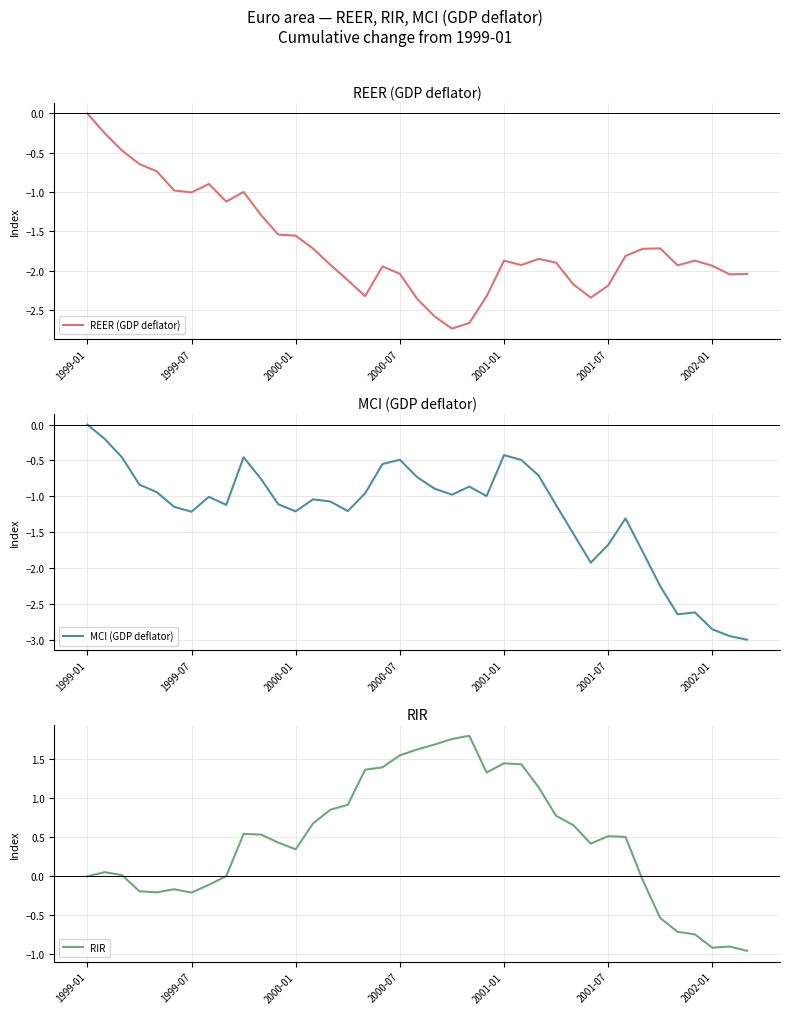

Where is the first local minimum for REER (GDP deflator)?

1999-07